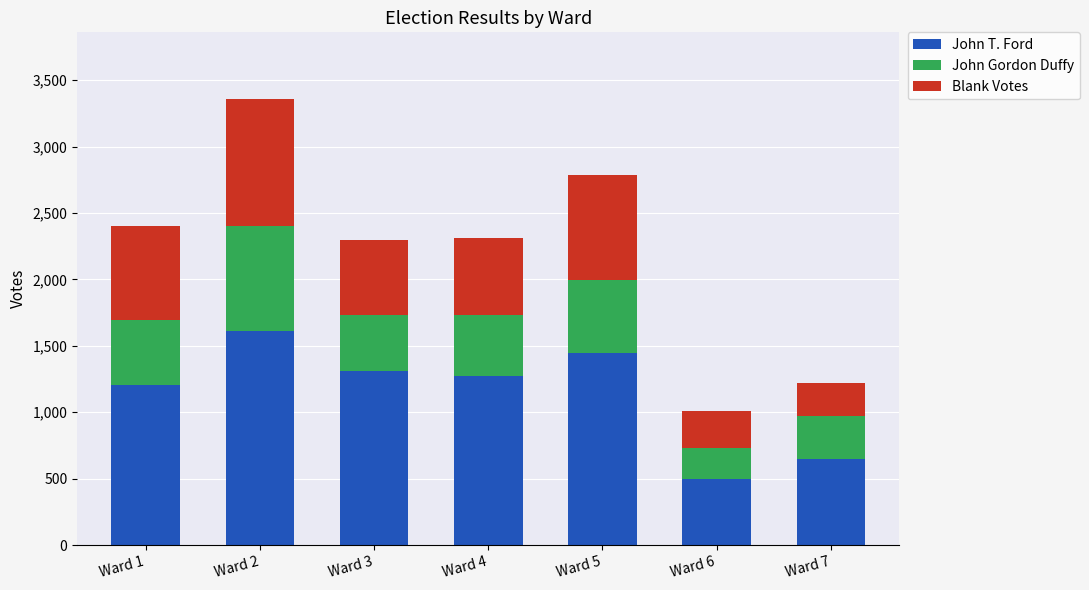

What is the difference between the second highest and minimum values in the John T. Ford series?

952